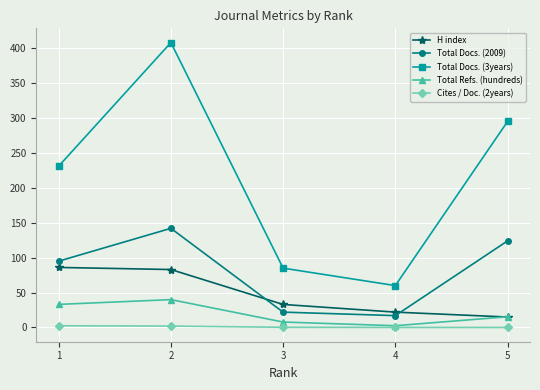

The value of Total Refs. (hundreds) at 1 is 33.1. True or false?

True